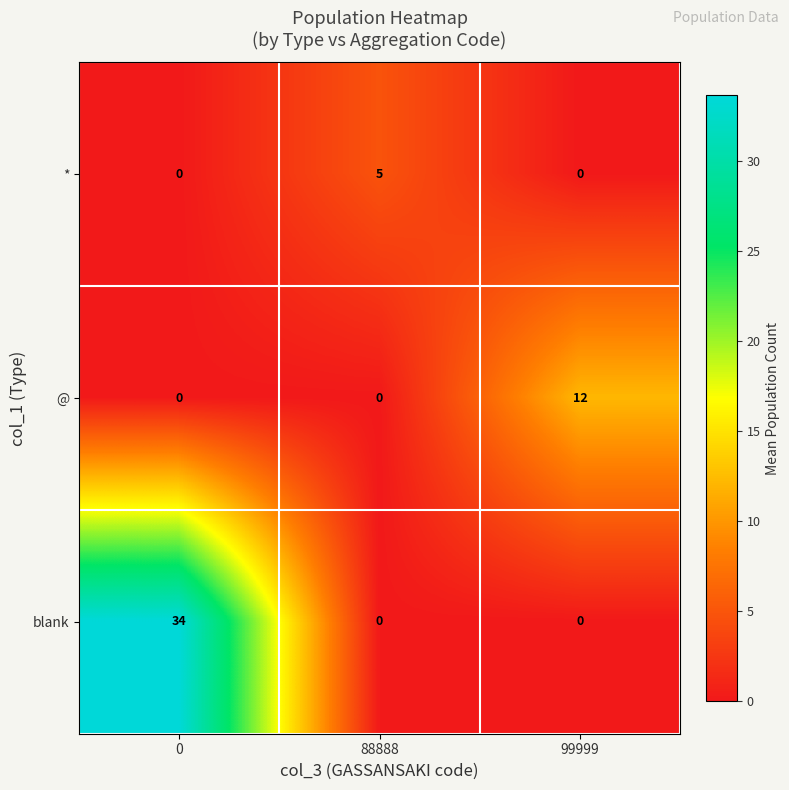

Read the blank value at 0, to the nearest 5.

35